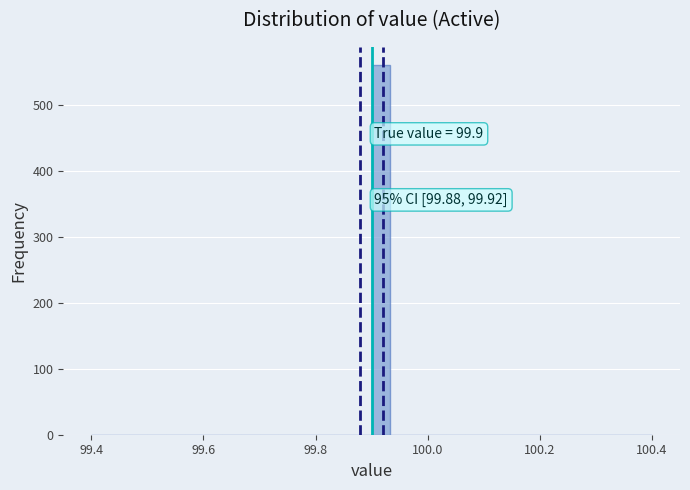

Read against the x-axis, roughly where is the centre of the tallest bar?

99.92